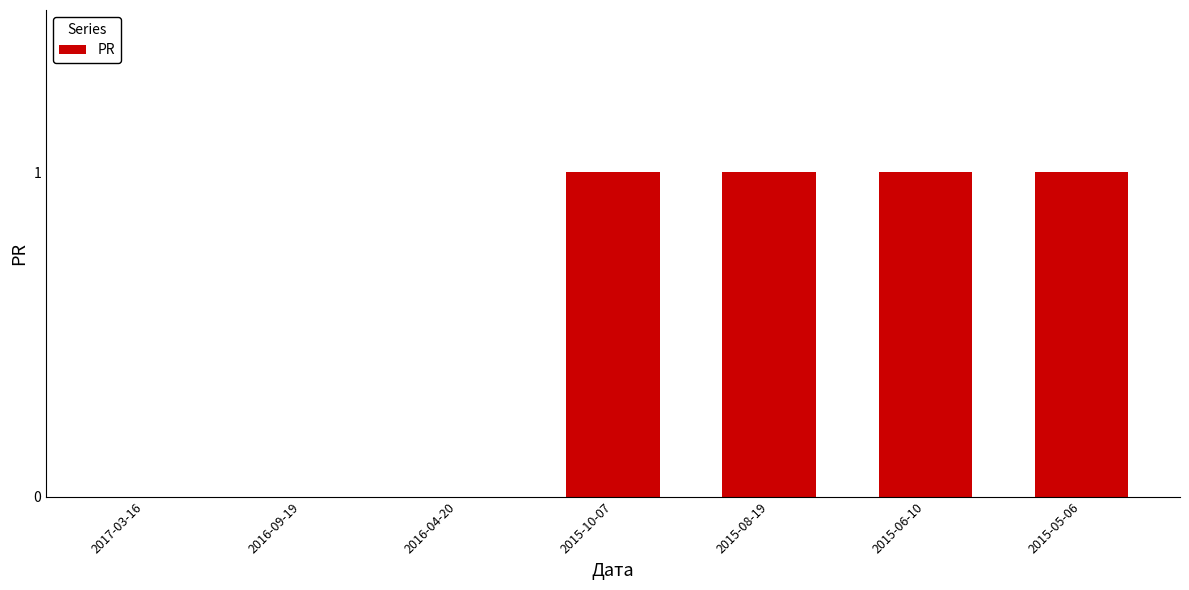

Which has a higher value, 2015-05-06 or 2016-09-19?

2015-05-06